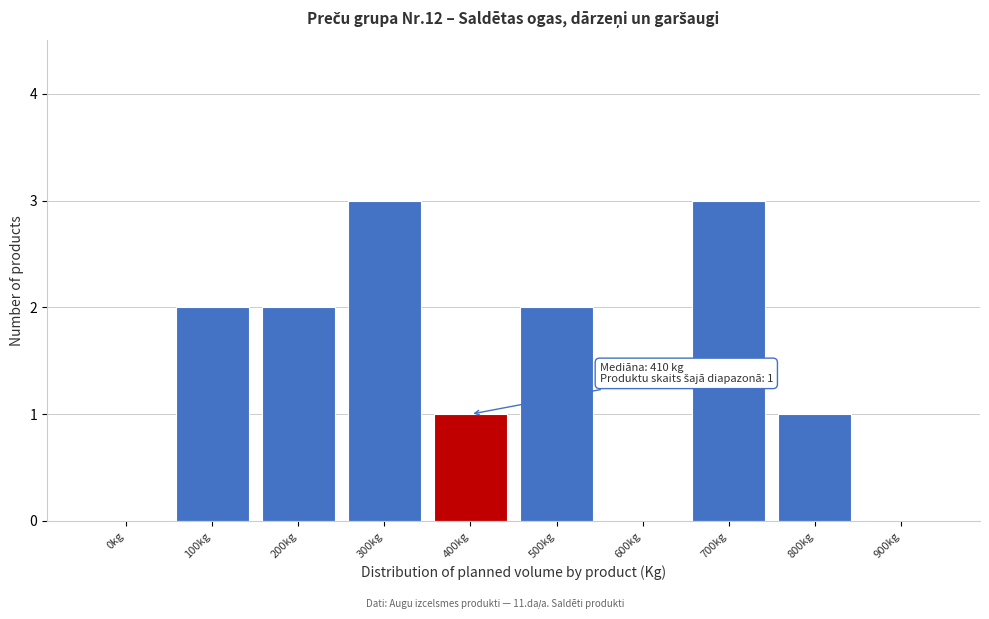

Reading left to right, list all the values displayed in this chart.

0kg=0	100kg=2	200kg=2	300kg=3	400kg=1	500kg=2	600kg=0	700kg=3	800kg=1	900kg=0